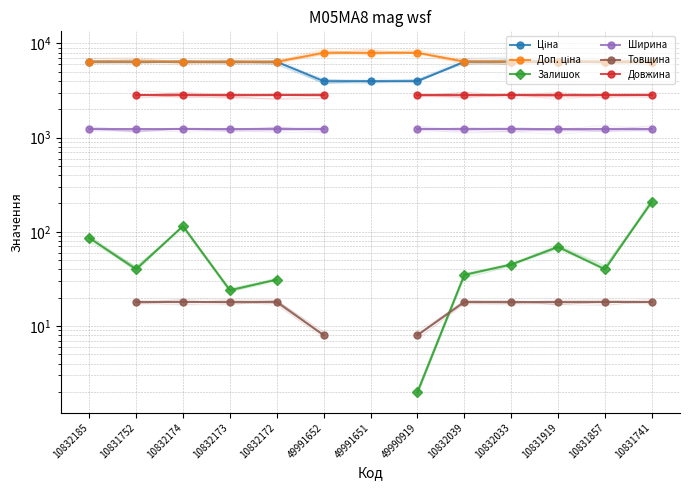

True or false: Залишок and Ціна intersect in this chart.

False